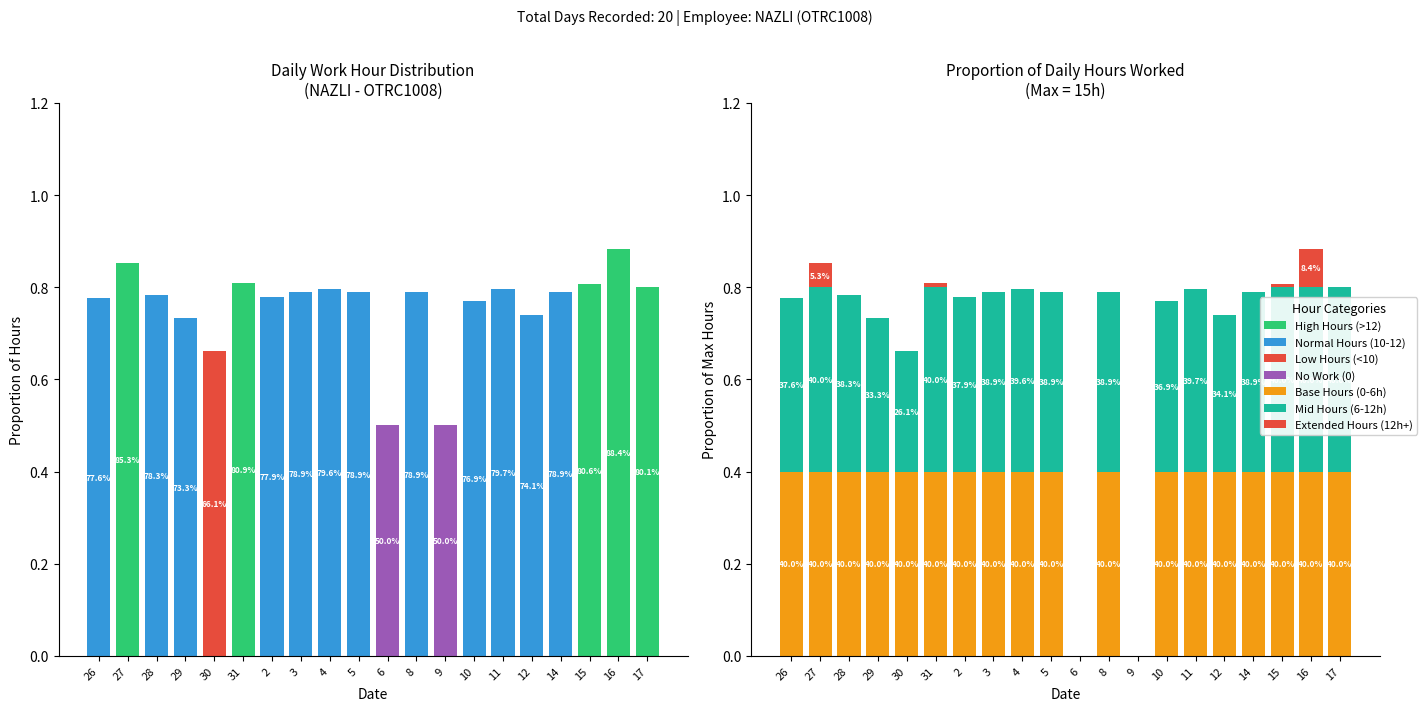

Reading right to left, list all the values displayed in this chart.

0.4	0.4	0.4	0.4	0.3	0.4	0.4	0.0	0.4	0.0	0.4	0.4	0.4	0.4	0.4	0.3	0.3	0.4	0.4	0.4